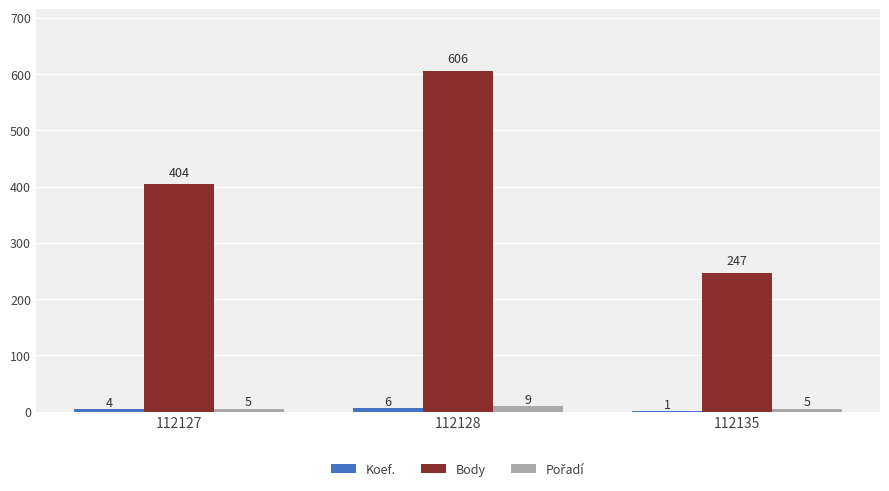

What is the sum of the Body values at 112127 and 112135?

651